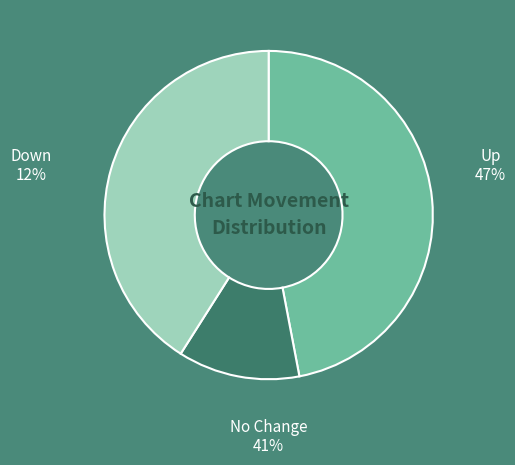

To the nearest percent, what is the difference between the largest and smallest slice percentages?

35%